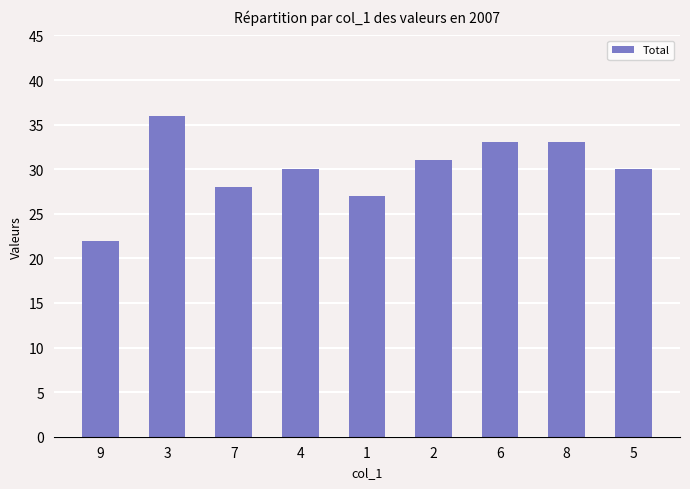

True or false: the data shows 33 at 8.

True